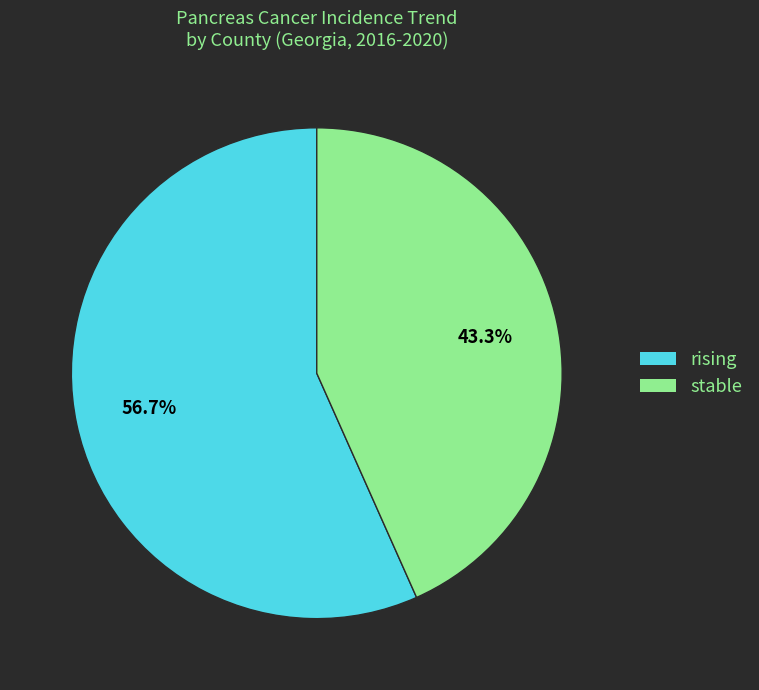

Rank the categories by value from highest to lowest.

rising, stable